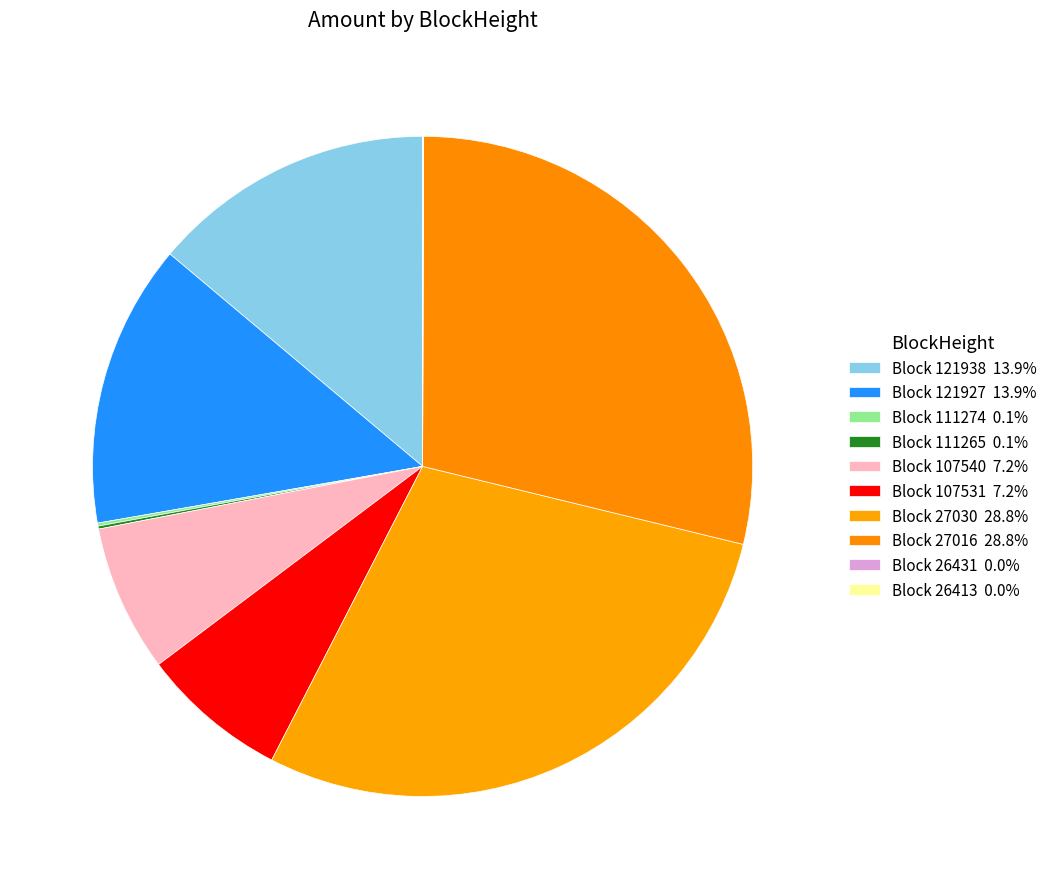

Which category has the smallest portion of the pie?

26431